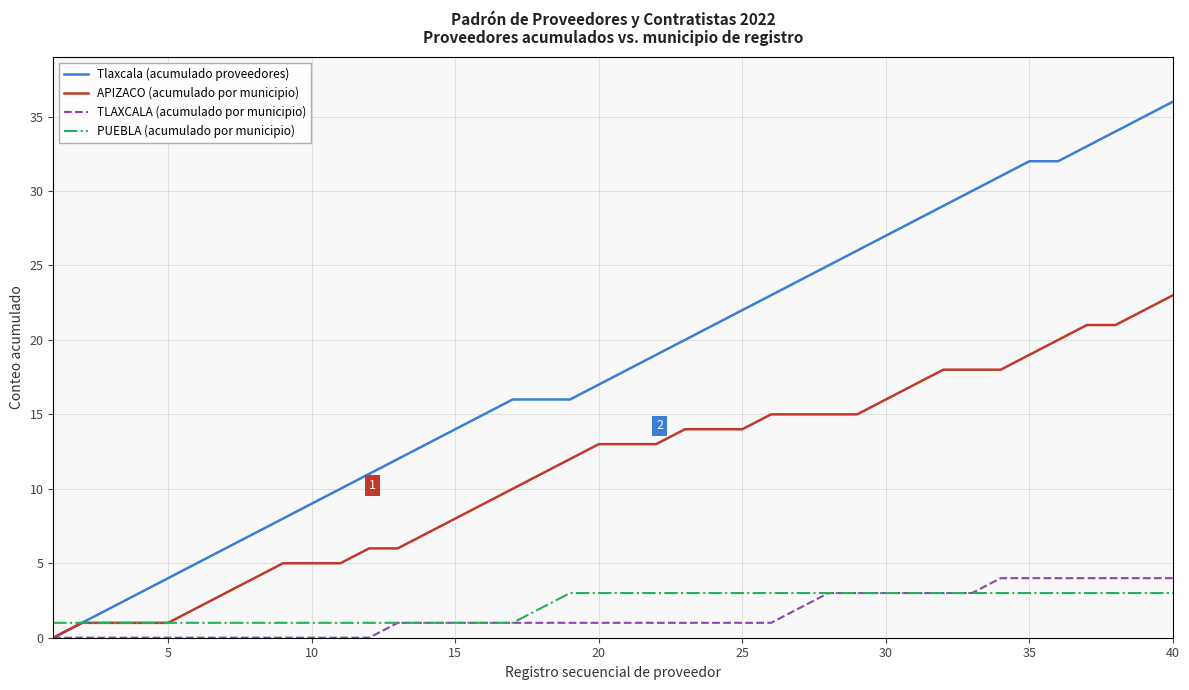

List the series in order of their peak value, highest first.

Tlaxcala (acumulado proveedores), APIZACO (acumulado por municipio), TLAXCALA (acumulado por municipio), PUEBLA (acumulado por municipio)